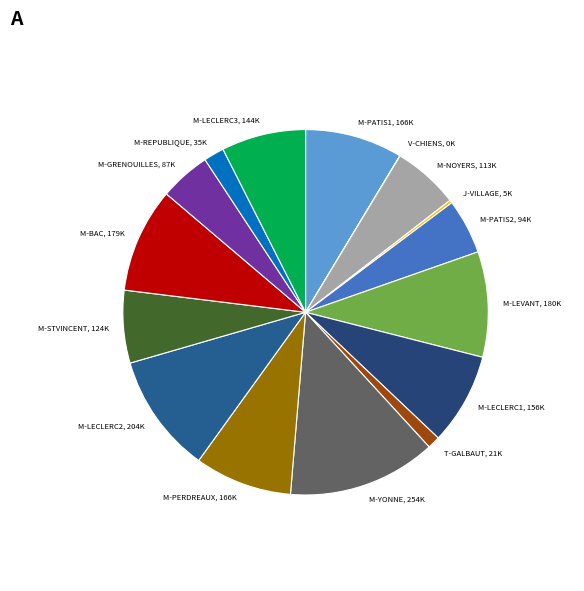

Is the sum of M-STVINCENT, 124K and M-LECLERC3, 144K greater than half?

No